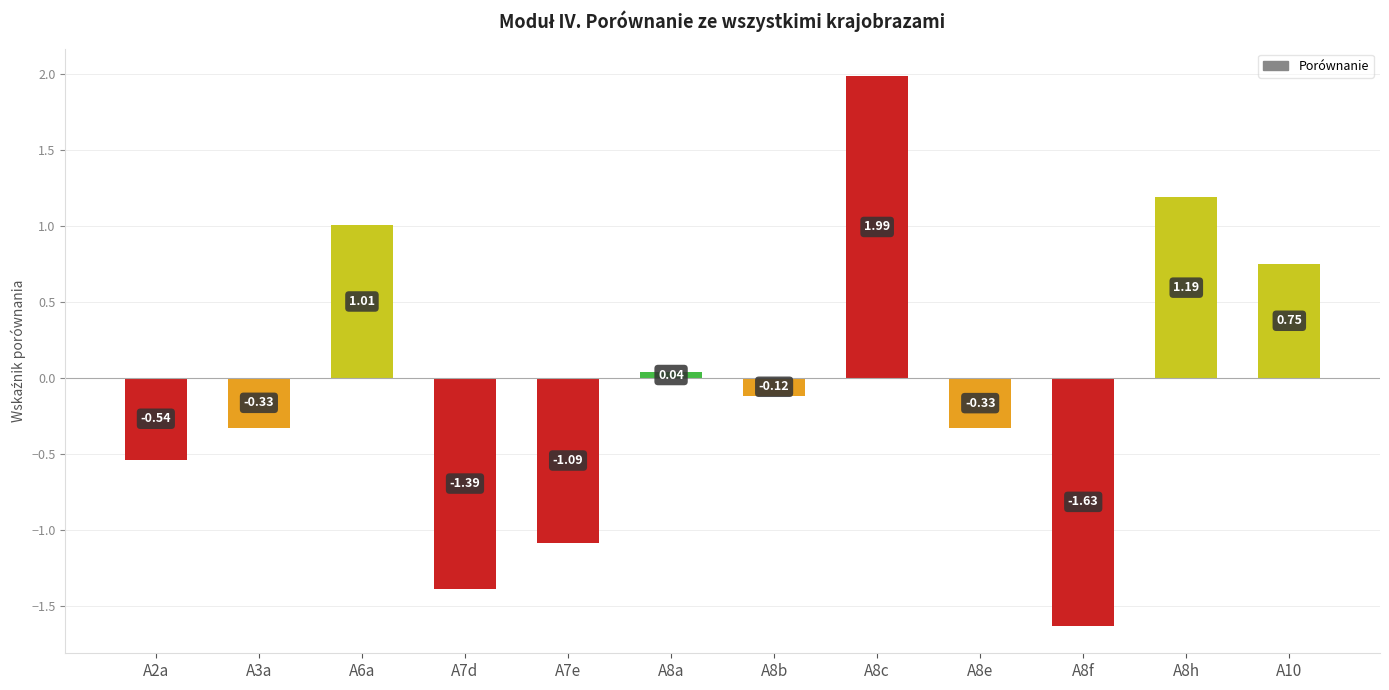

What is the change in value from A6a to A8e?

-1.3